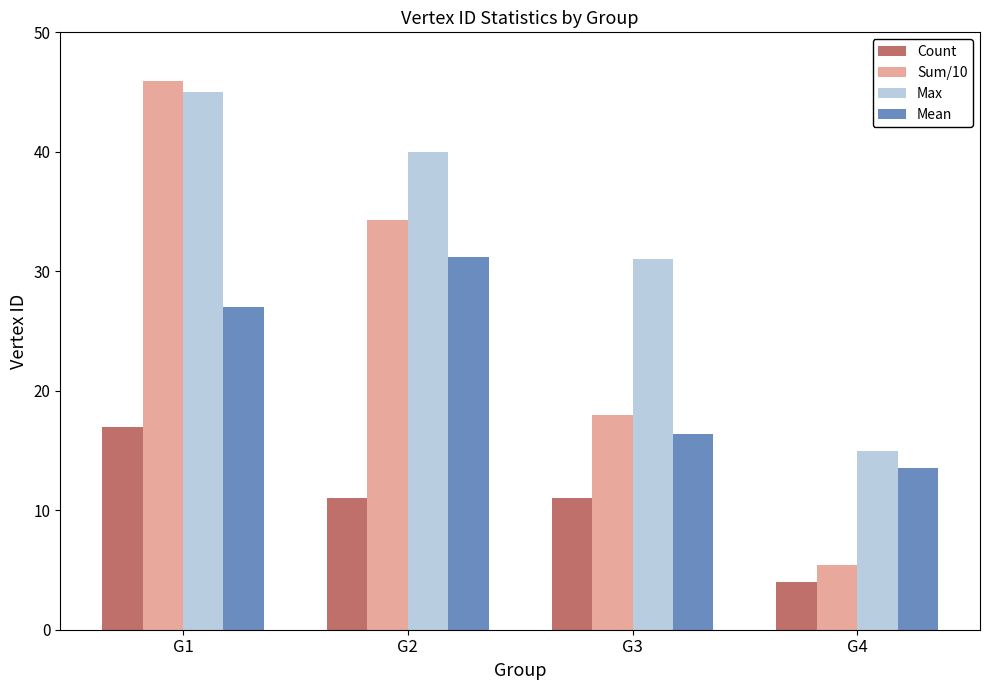

Reading left to right, extract all data points from this chart.

Count: 17.0	11.0	11.0	4.0
Sum/10: 45.9	34.3	18.0	5.4
Max: 45.0	40.0	31.0	15.0
Mean: 27.0	31.2	16.4	13.5